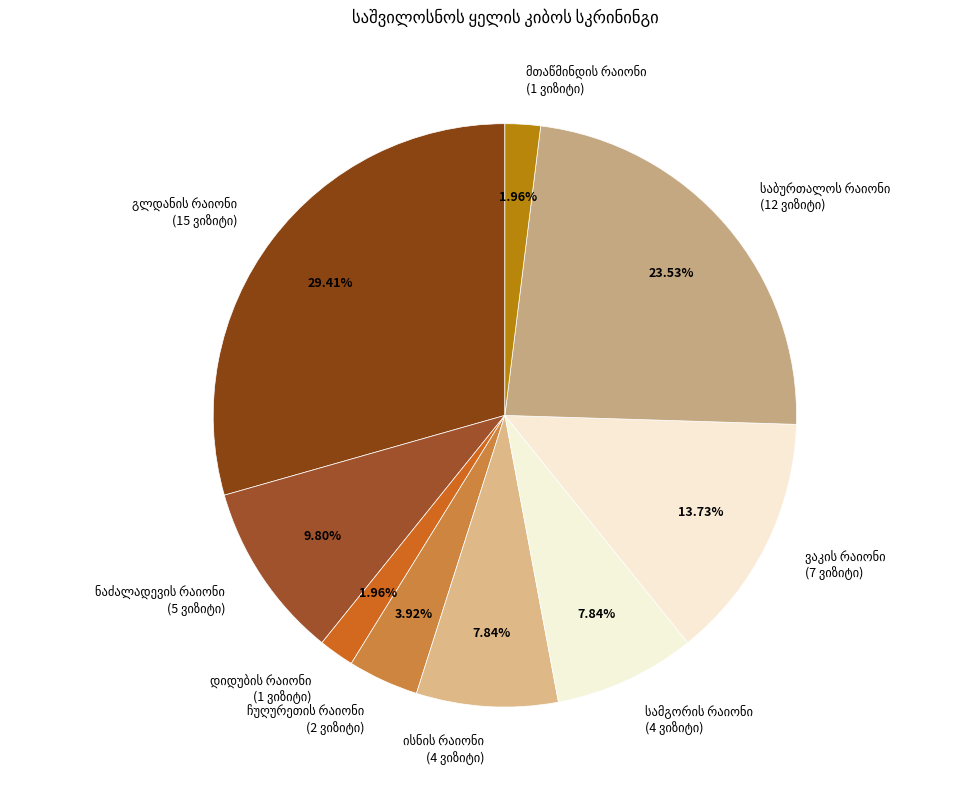

Do მთაწმინდის რაიონი and დიდუბის რაიონი together represent more than half of the pie?

No